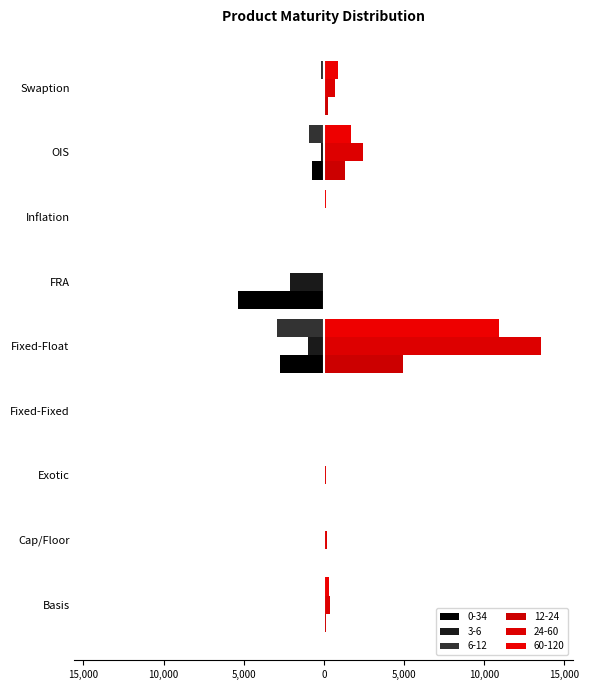

Rank the series at Fixed-Fixed from highest to lowest value.

3-6, 6-12, 12-24, 24-60, 60-120, 0-34